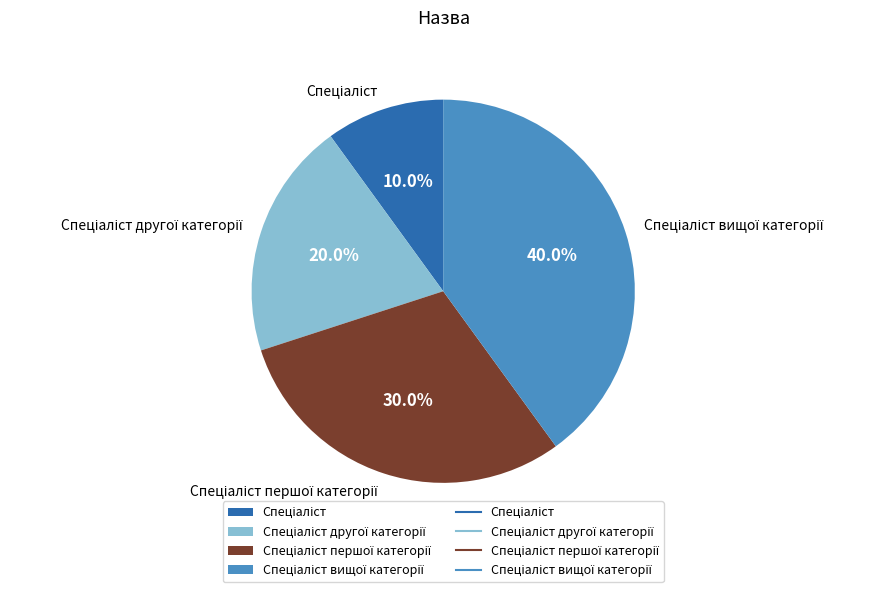

Is there a majority slice in this chart?

No